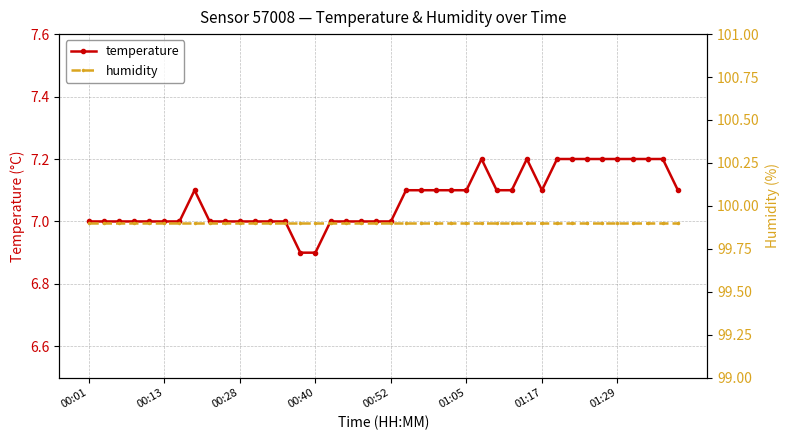

The temperature series shows 7.0 at 00:52. True or false?

True